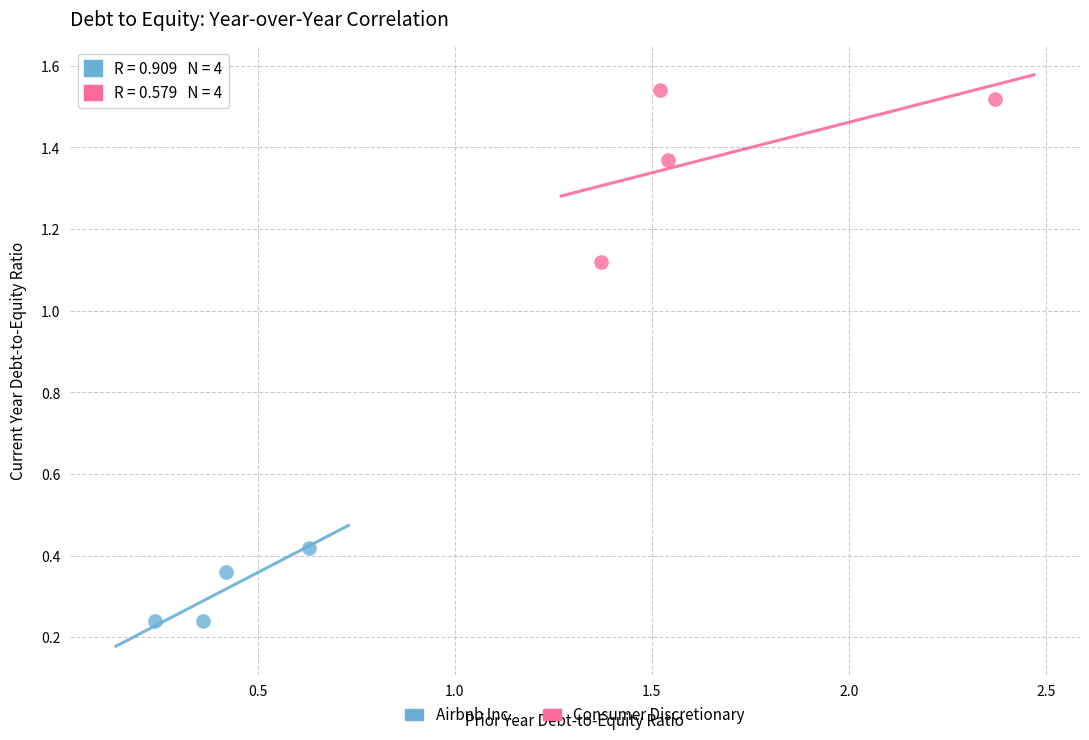

Which series has the widest spread of Y values?

Consumer Discretionary